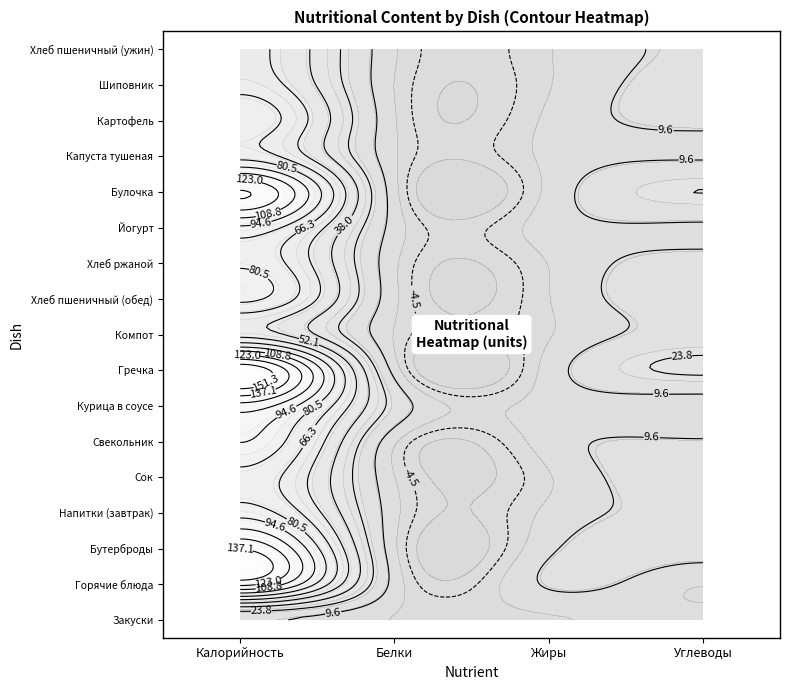

At which label does Гречка first exceed 25?

Калорийность